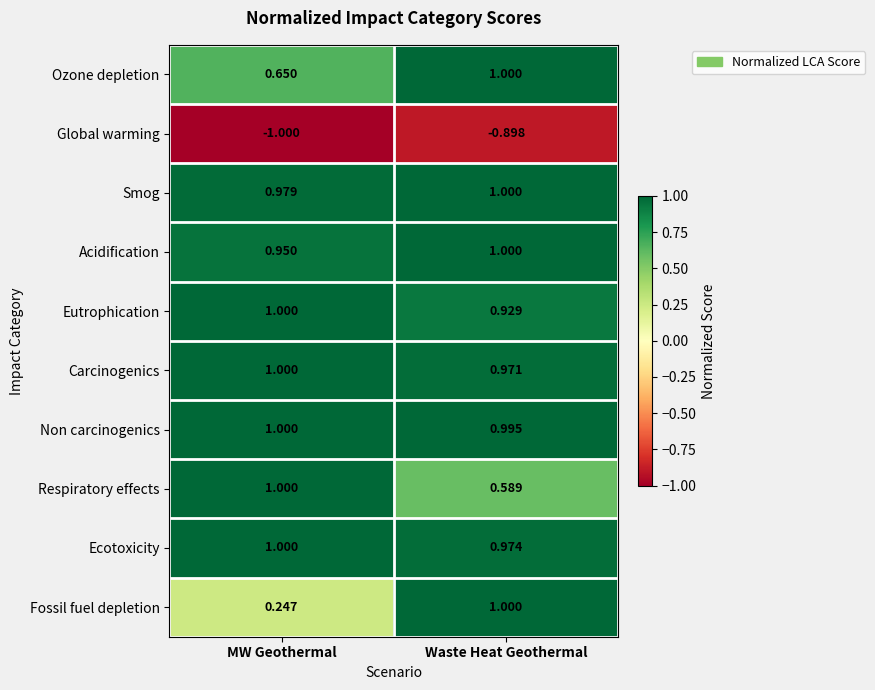

At which label is Respiratory effects closest to 0?

Waste Heat Geothermal